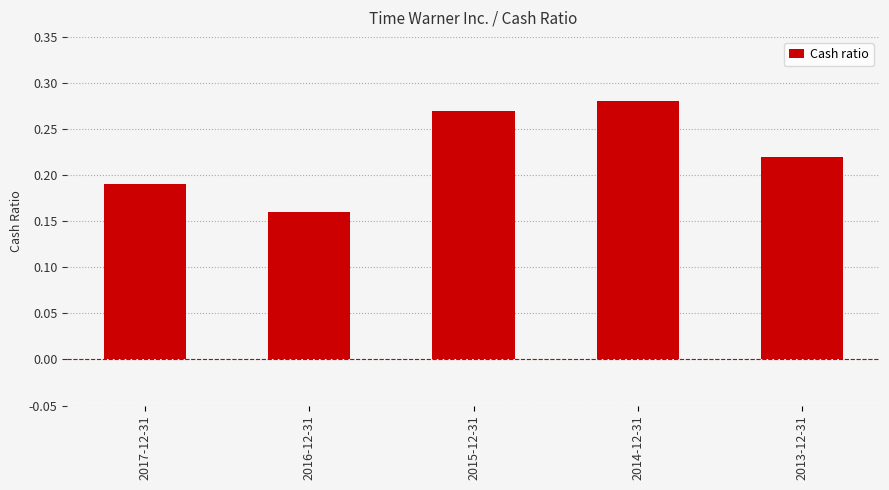

What is the label of the 4th bar from the right?

2016-12-31